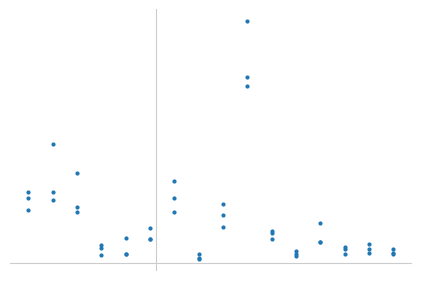

Reading left to right, list all the values displayed in this chart.

2014: BW=364600	BY=398100	BE=286100	BB=82700	HB=49700	HH=135600	HE=365500	MV=25200	NI=271100	NW=1052900	RP=167500	SL=47500	SN=117900	ST=78400	SH=77600	TH=76500
2018: BW=299500	BY=356000	BE=315400	BB=42100	HB=47700	HH=130700	HE=286100	MV=19400	NI=200100	NW=997300	RP=131800	SL=35100	SN=117100	ST=48100	SH=54400	TH=46700
2023: BW=398300	BY=669800	BE=509200	BB=97700	HB=138800	HH=197500	HE=459900	MV=48800	NI=329400	NW=1367000	RP=176900	SL=67500	SN=221200	ST=90200	SH=102200	TH=56500